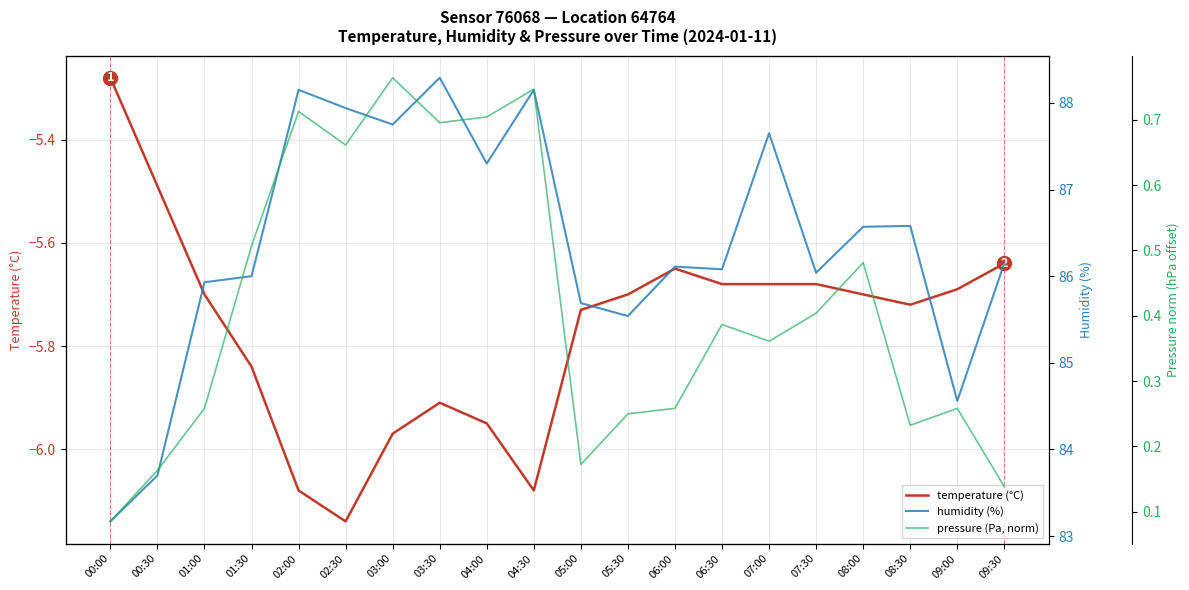

True or false: pressure (Pa, norm) and humidity (%) cross at least once.

False